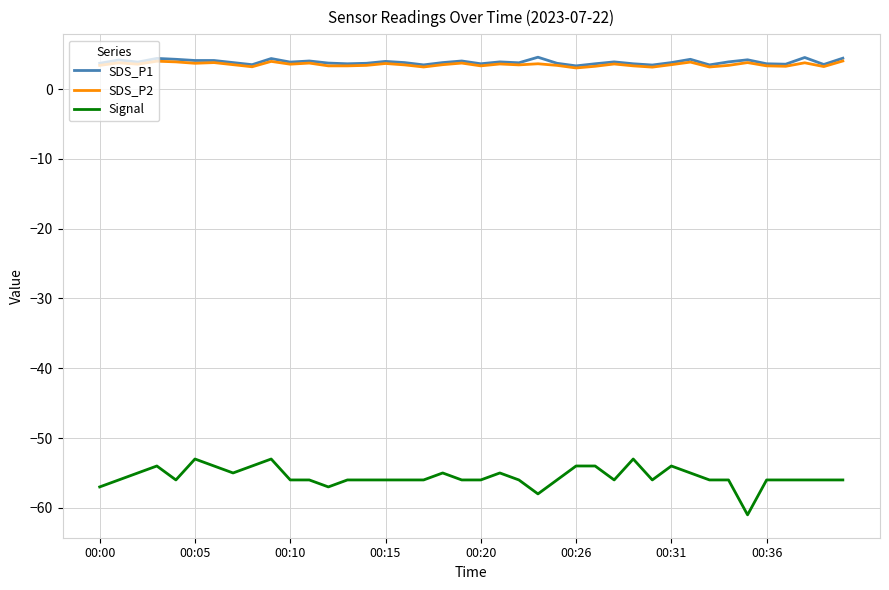

True or false: Signal and SDS_P1 intersect in this chart.

False